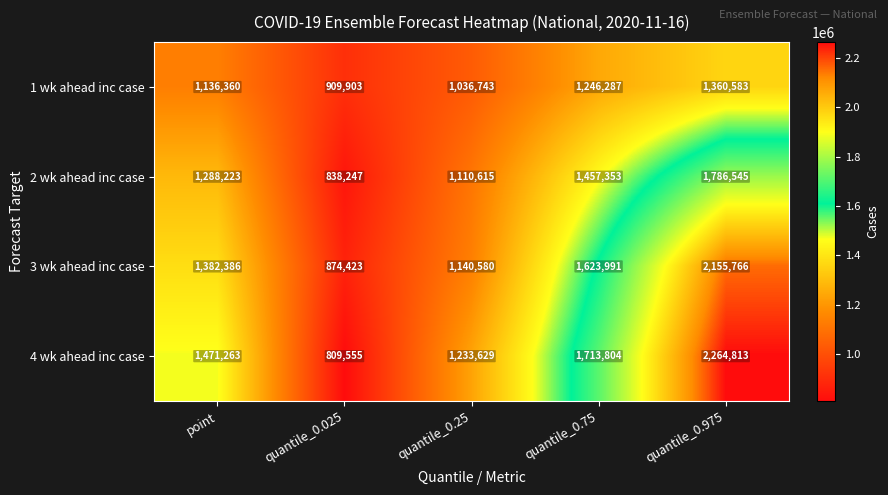

What is the spread (max minus min) of values at quantile_0.75?

467517